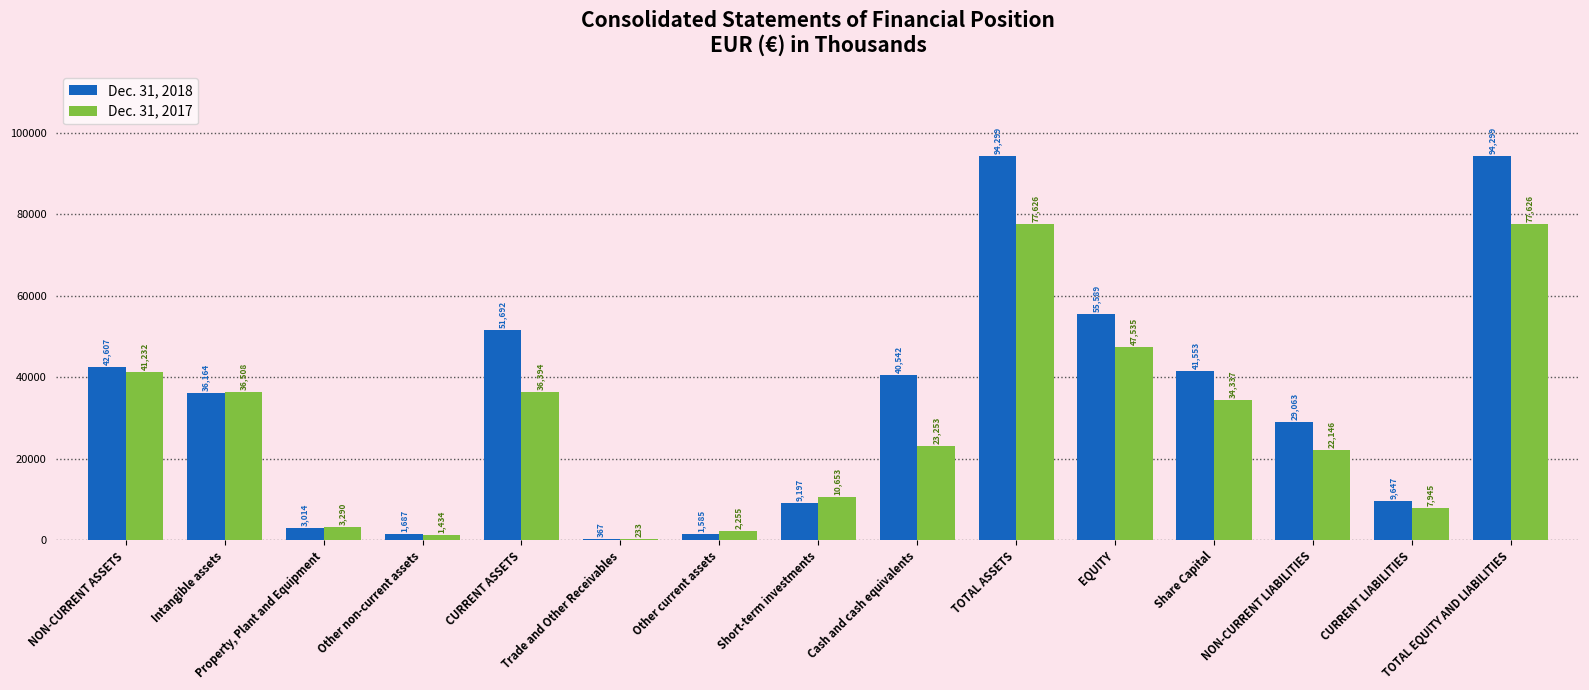

What is the total value across all series at Short-term investments?

19850